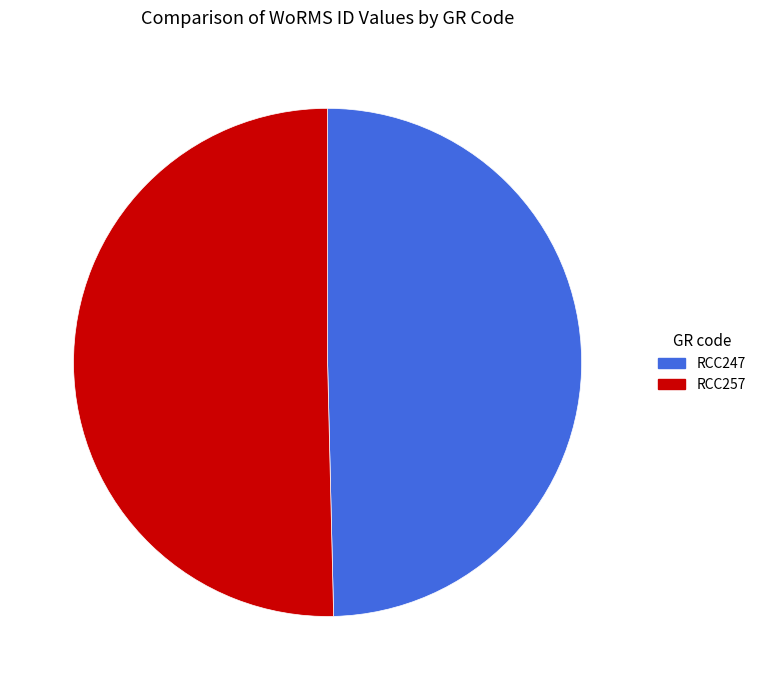

Rank the categories by value from lowest to highest.

RCC247, RCC257